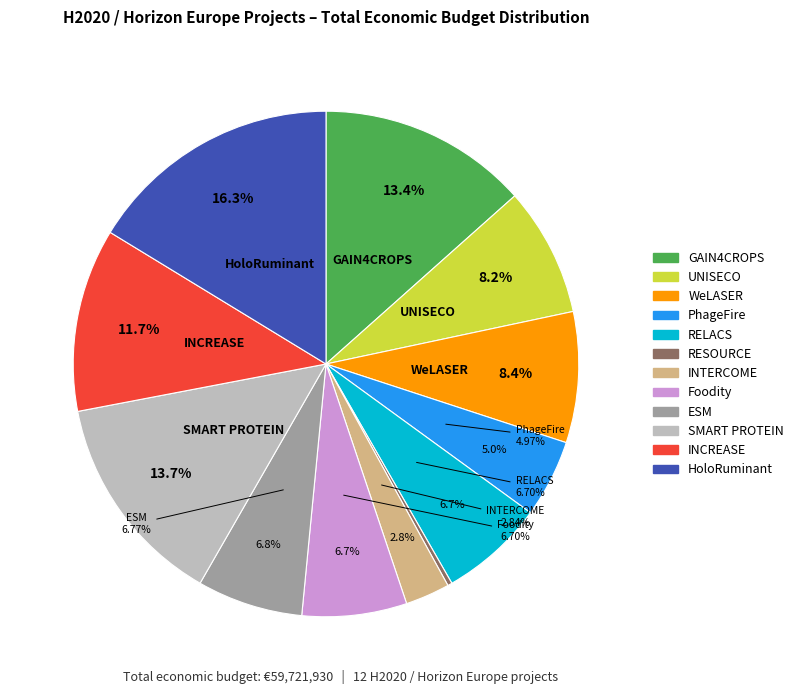

True or false: Foodity accounts for 16% of the total.

False